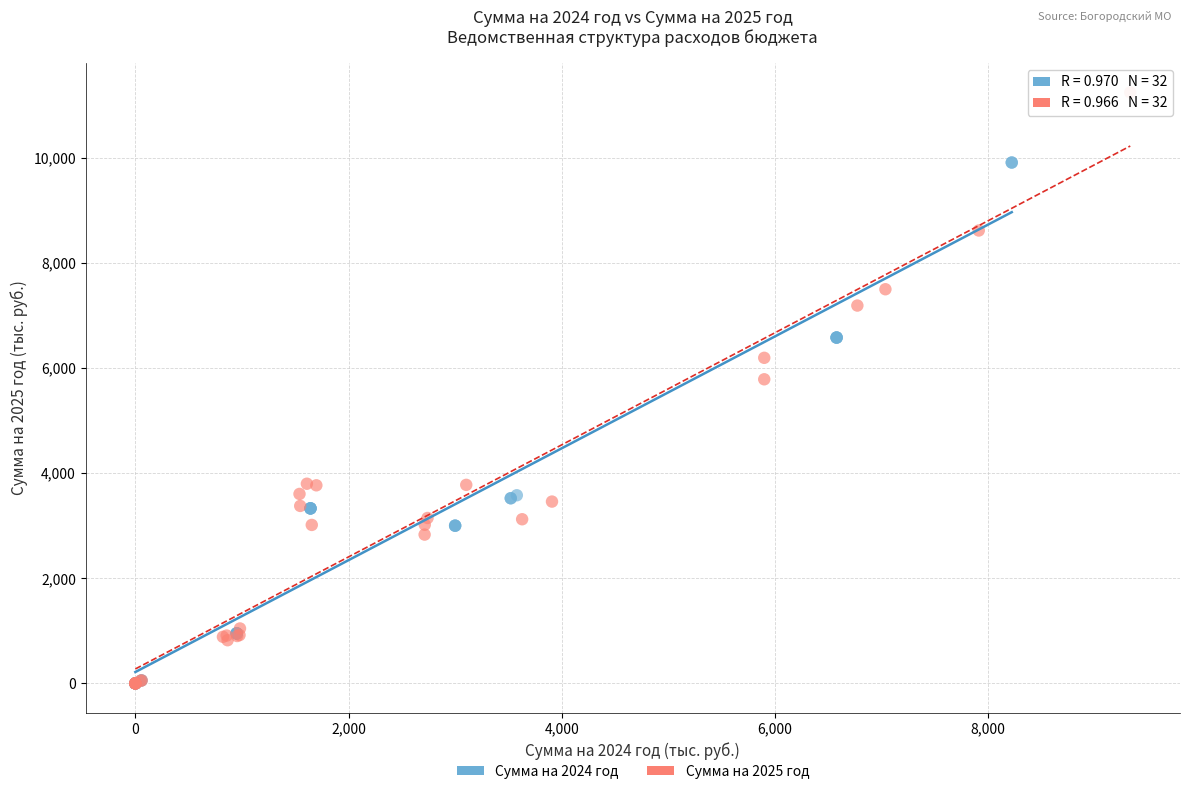

Which series contains the highest Y value?

Сумма на 2025 год